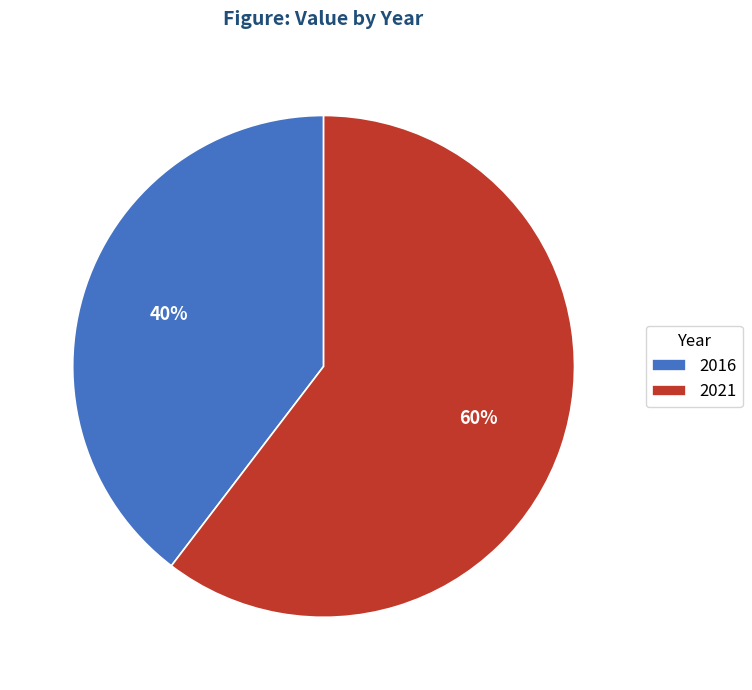

Do 2021 and 2016 together represent more than half of the pie?

Yes